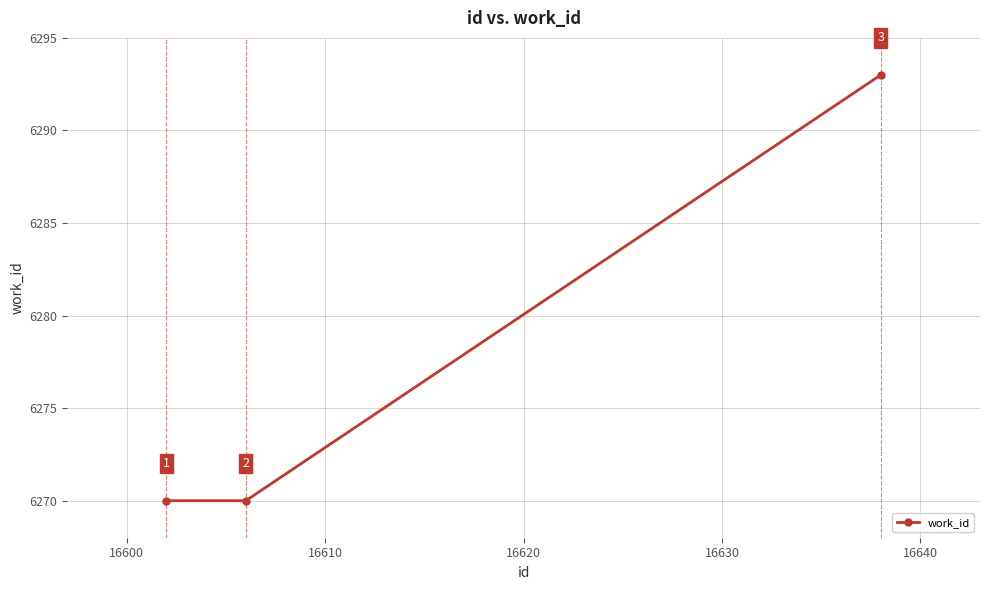

Count the values in the range 6270 to 6293.

3